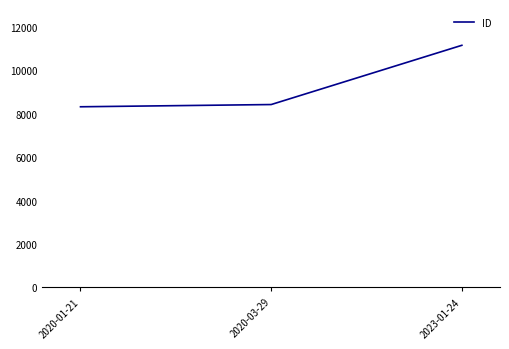

Rank the categories by value from lowest to highest.

2020-01-21, 2020-03-29, 2023-01-24